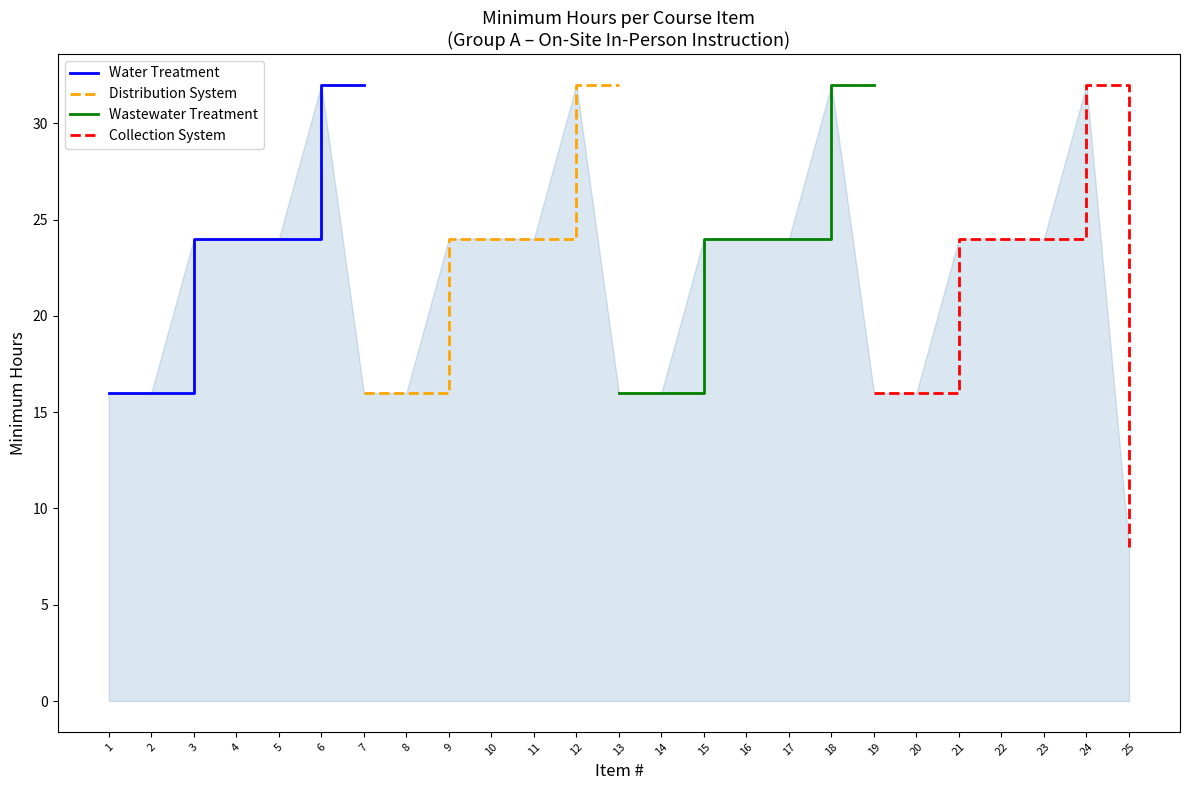

What are all the series names shown in the legend?

Water Treatment, Distribution System, Wastewater Treatment, Collection System